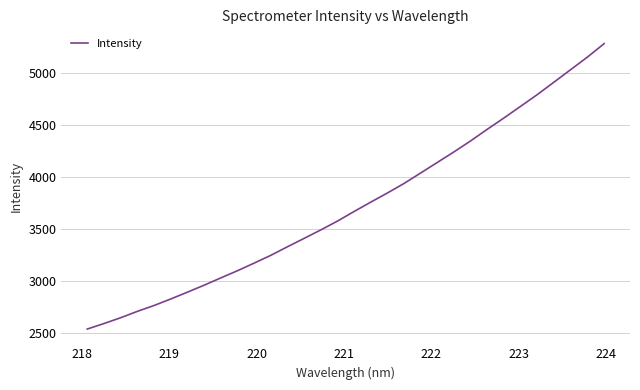

What is the average value?

3725.6